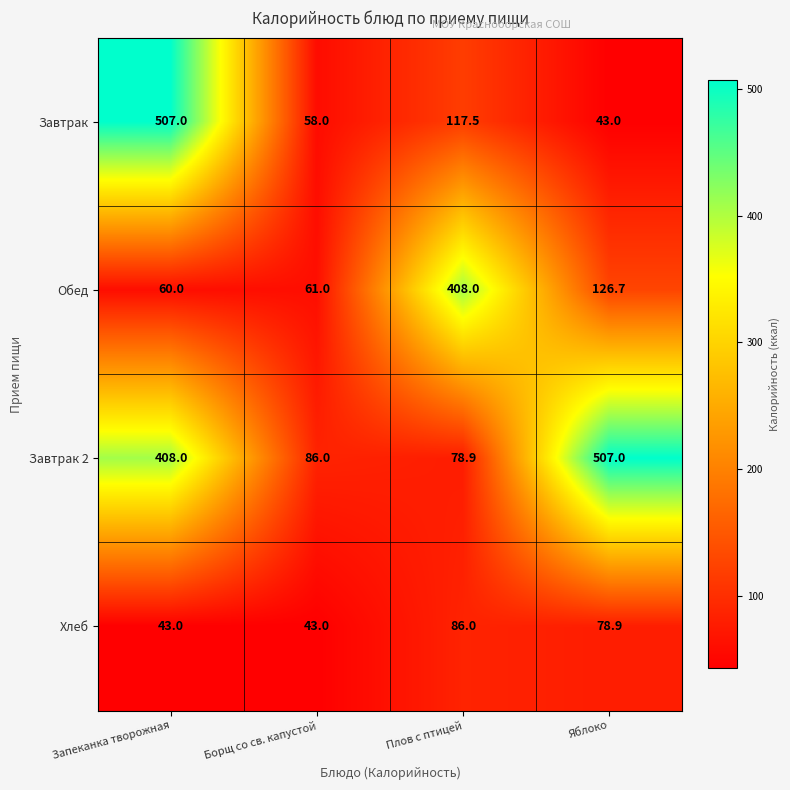

At which label does Завтрак 2 reach its peak?

Яблоко